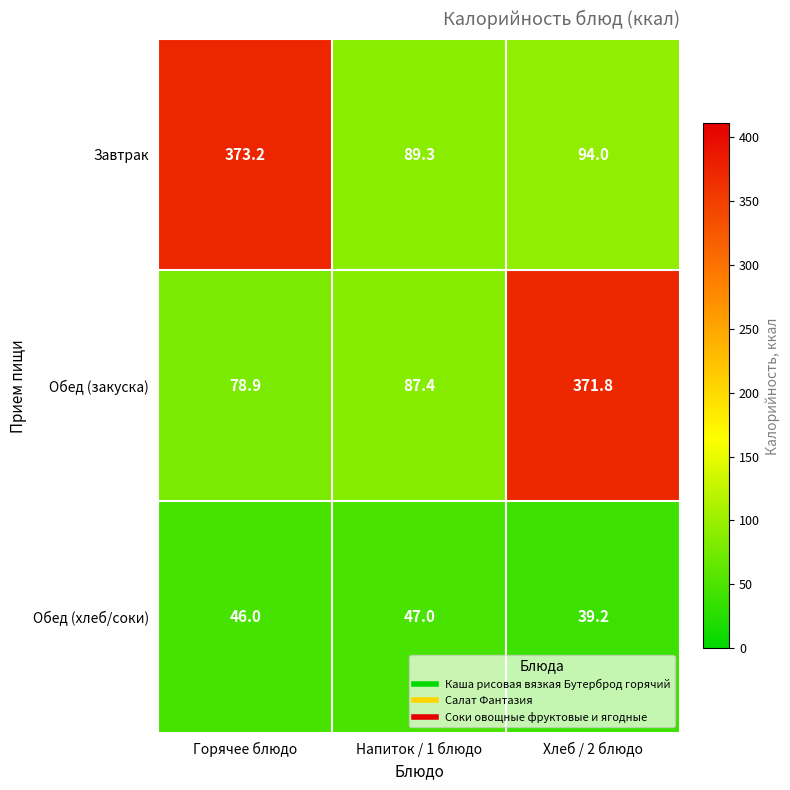

At which label is Обед (хлеб/соки) closest to 43?

Горячее блюдо